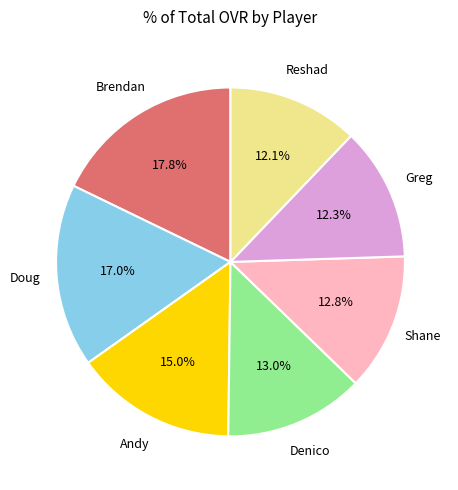

Does any single category account for the majority?

No